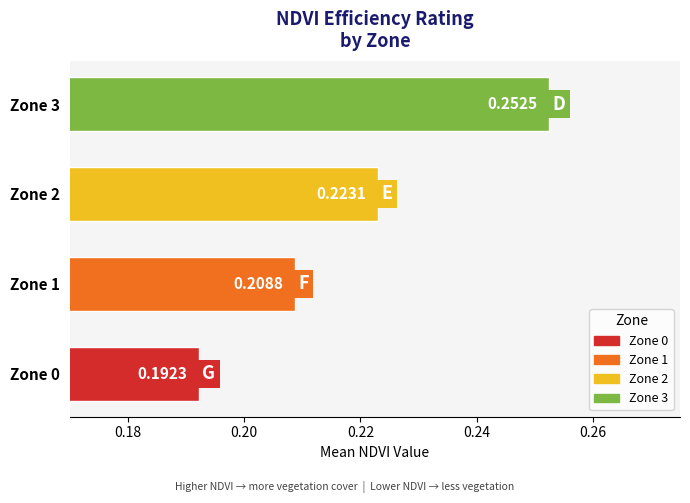

Rank the categories by value from lowest to highest.

Zone 0, Zone 1, Zone 2, Zone 3